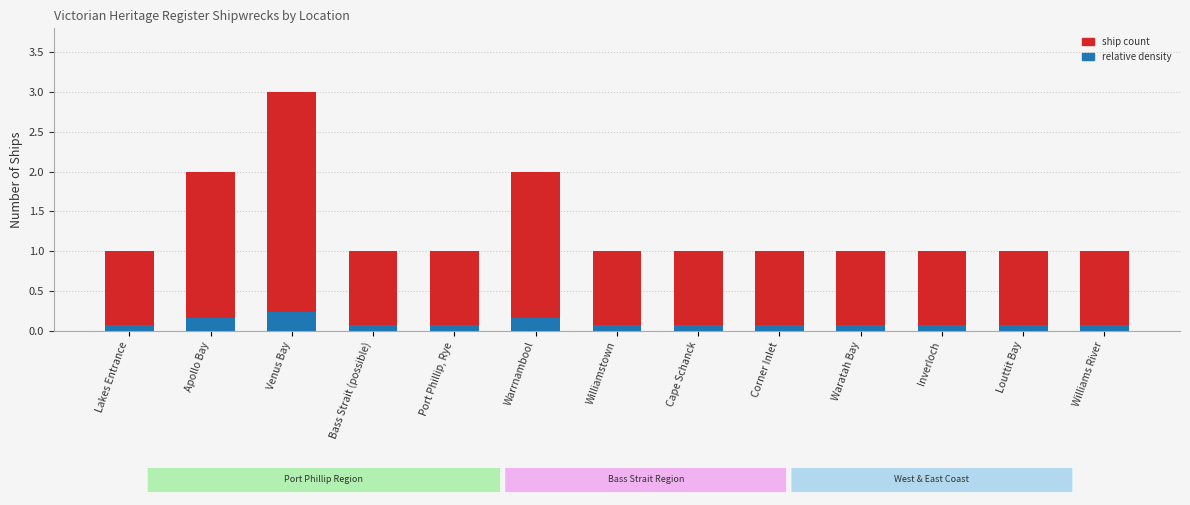

Reading left to right, list all the values displayed in this chart.

ship count: 1.0	2.0	3.0	1.0	1.0	2.0	1.0	1.0	1.0	1.0	1.0	1.0	1.0
relative density: 0.1	0.2	0.2	0.1	0.1	0.2	0.1	0.1	0.1	0.1	0.1	0.1	0.1